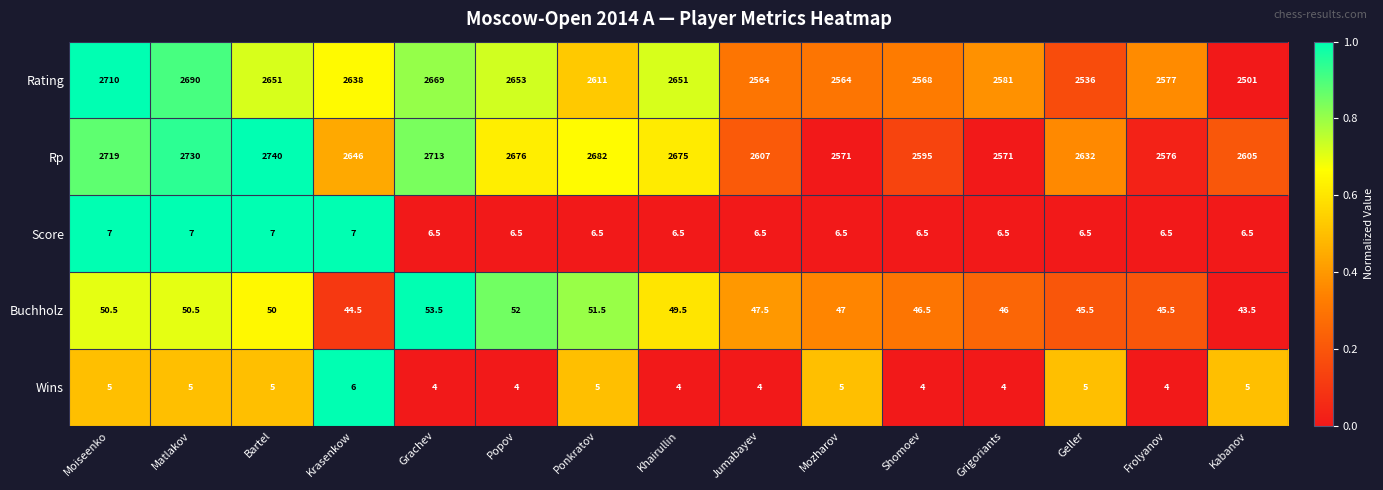

What is the average value of the Score series?

6.6